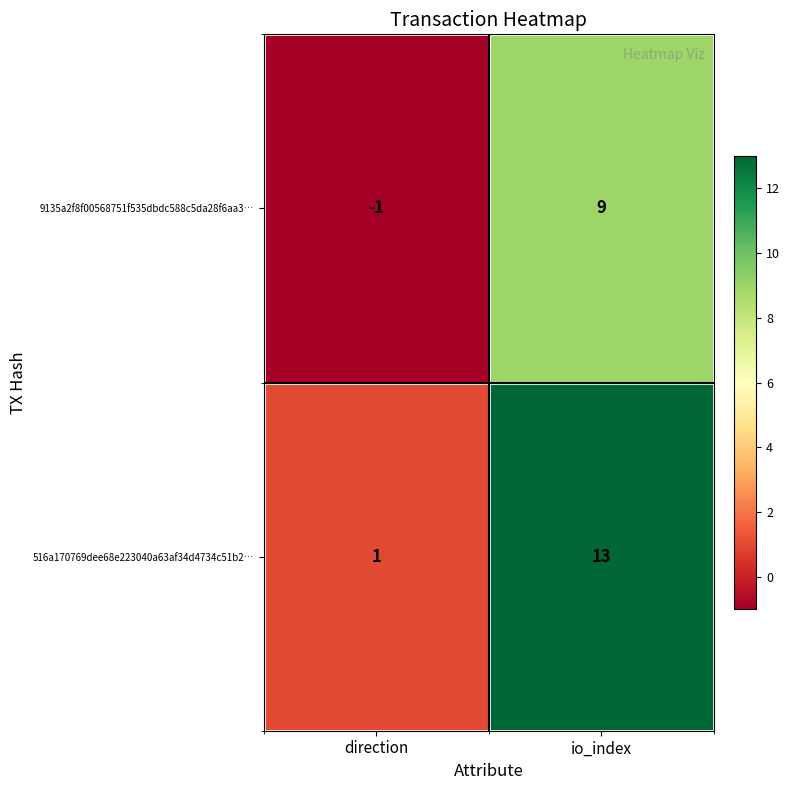

At which label does 9135a2f8f00568751f535dbdc588c5da28f6aa3… reach its minimum?

direction